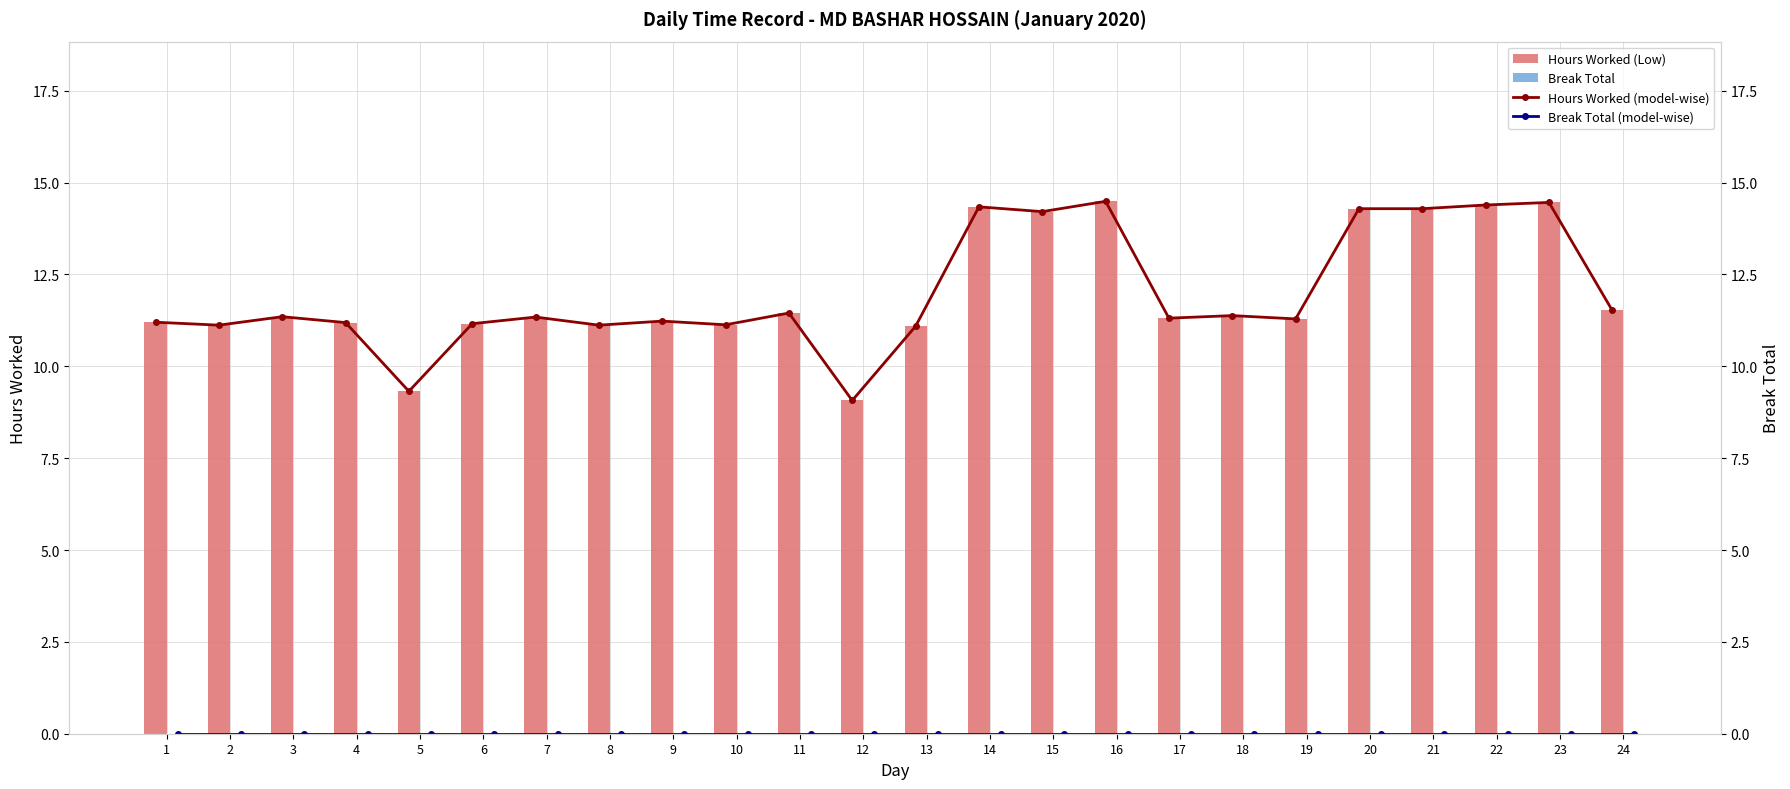

Between 4 and 12, which is larger?

4